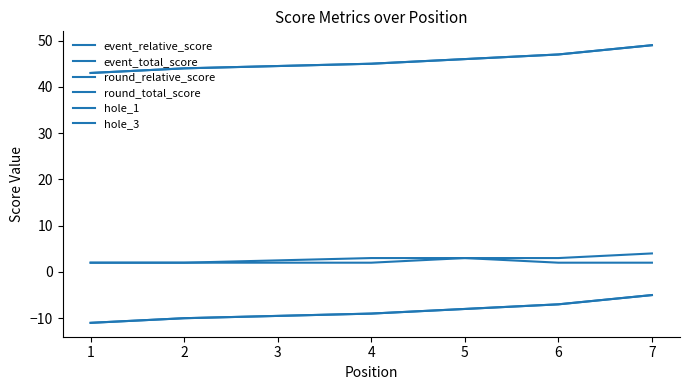

How many lines are shown in the chart?

6